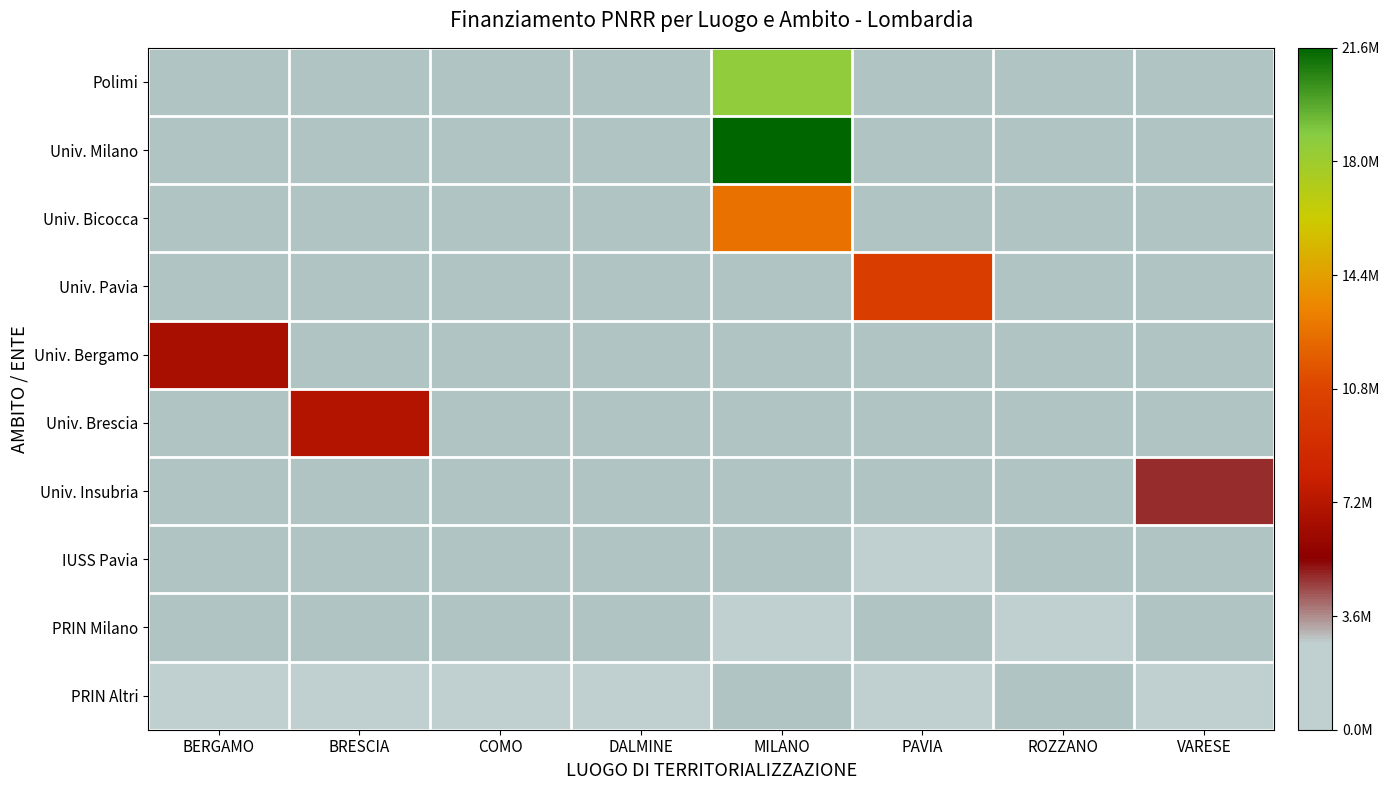

Reading right to left, what are all the values shown in this chart?

Polimi: VARESE=0.0	ROZZANO=0.0	PAVIA=0.0	MILANO=18552987.0	DALMINE=0.0	COMO=0.0	BRESCIA=0.0	BERGAMO=0.0
Univ. Milano: VARESE=0.0	ROZZANO=0.0	PAVIA=0.0	MILANO=21615132.0	DALMINE=0.0	COMO=0.0	BRESCIA=0.0	BERGAMO=0.0
Univ. Bicocca: VARESE=0.0	ROZZANO=0.0	PAVIA=0.0	MILANO=12608826.0	DALMINE=0.0	COMO=0.0	BRESCIA=0.0	BERGAMO=0.0
Univ. Pavia: VARESE=0.0	ROZZANO=0.0	PAVIA=10267188.0	MILANO=0.0	DALMINE=0.0	COMO=0.0	BRESCIA=0.0	BERGAMO=0.0
Univ. Bergamo: VARESE=0.0	ROZZANO=0.0	PAVIA=0.0	MILANO=0.0	DALMINE=0.0	COMO=0.0	BRESCIA=0.0	BERGAMO=6664665.0
Univ. Brescia: VARESE=0.0	ROZZANO=0.0	PAVIA=0.0	MILANO=0.0	DALMINE=0.0	COMO=0.0	BRESCIA=7024917.0	BERGAMO=0.0
Univ. Insubria: VARESE=4863405.0	ROZZANO=0.0	PAVIA=0.0	MILANO=0.0	DALMINE=0.0	COMO=0.0	BRESCIA=0.0	BERGAMO=0.0
IUSS Pavia: VARESE=0.0	ROZZANO=0.0	PAVIA=900630.0	MILANO=0.0	DALMINE=0.0	COMO=0.0	BRESCIA=0.0	BERGAMO=0.0
PRIN Milano: VARESE=0.0	ROZZANO=62062.4	PAVIA=0.0	MILANO=115820.6	DALMINE=0.0	COMO=0.0	BRESCIA=0.0	BERGAMO=0.0
PRIN Altri: VARESE=93652.0	ROZZANO=0.0	PAVIA=96064.0	MILANO=0.0	DALMINE=212000.1	COMO=208762.6	BRESCIA=682502.5	BERGAMO=379941.8